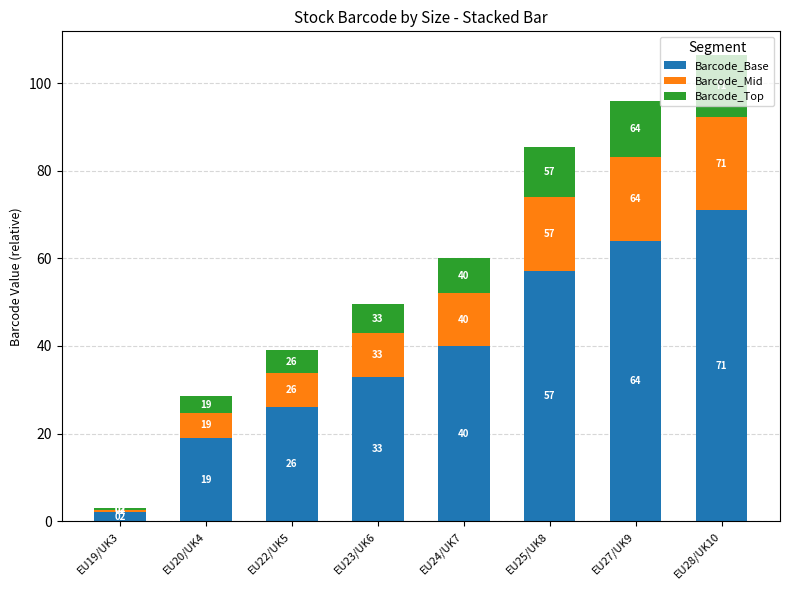

What value does the Barcode_Base series have at EU24/UK7?

40.0